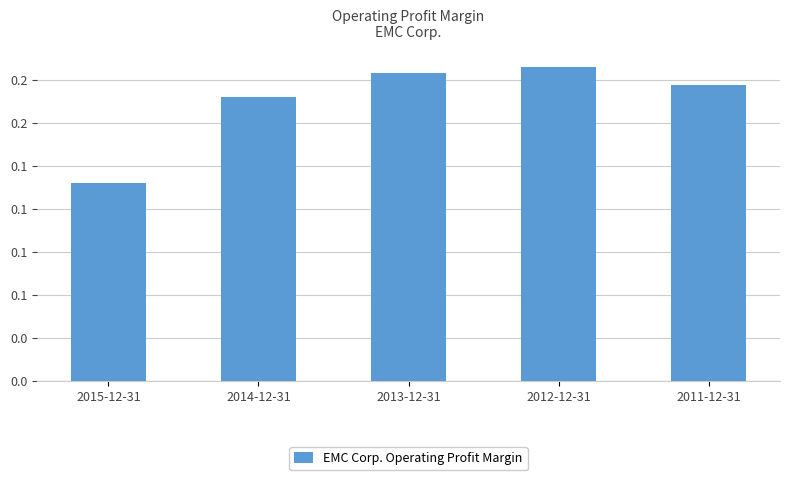

Rank the categories by value from highest to lowest.

2012-12-31, 2013-12-31, 2011-12-31, 2014-12-31, 2015-12-31